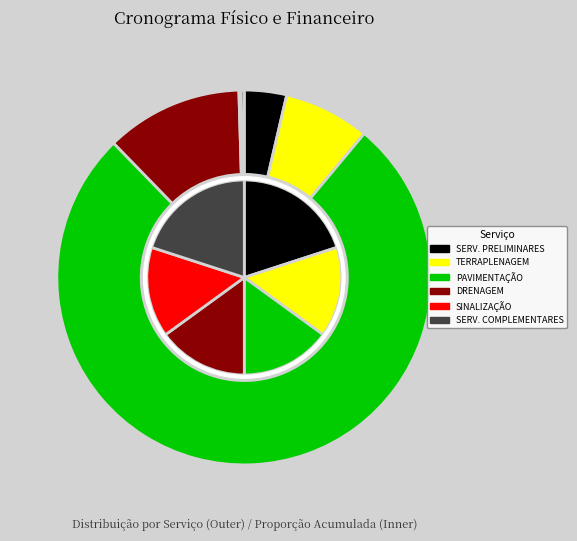

Count the number of slices in the pie.

6